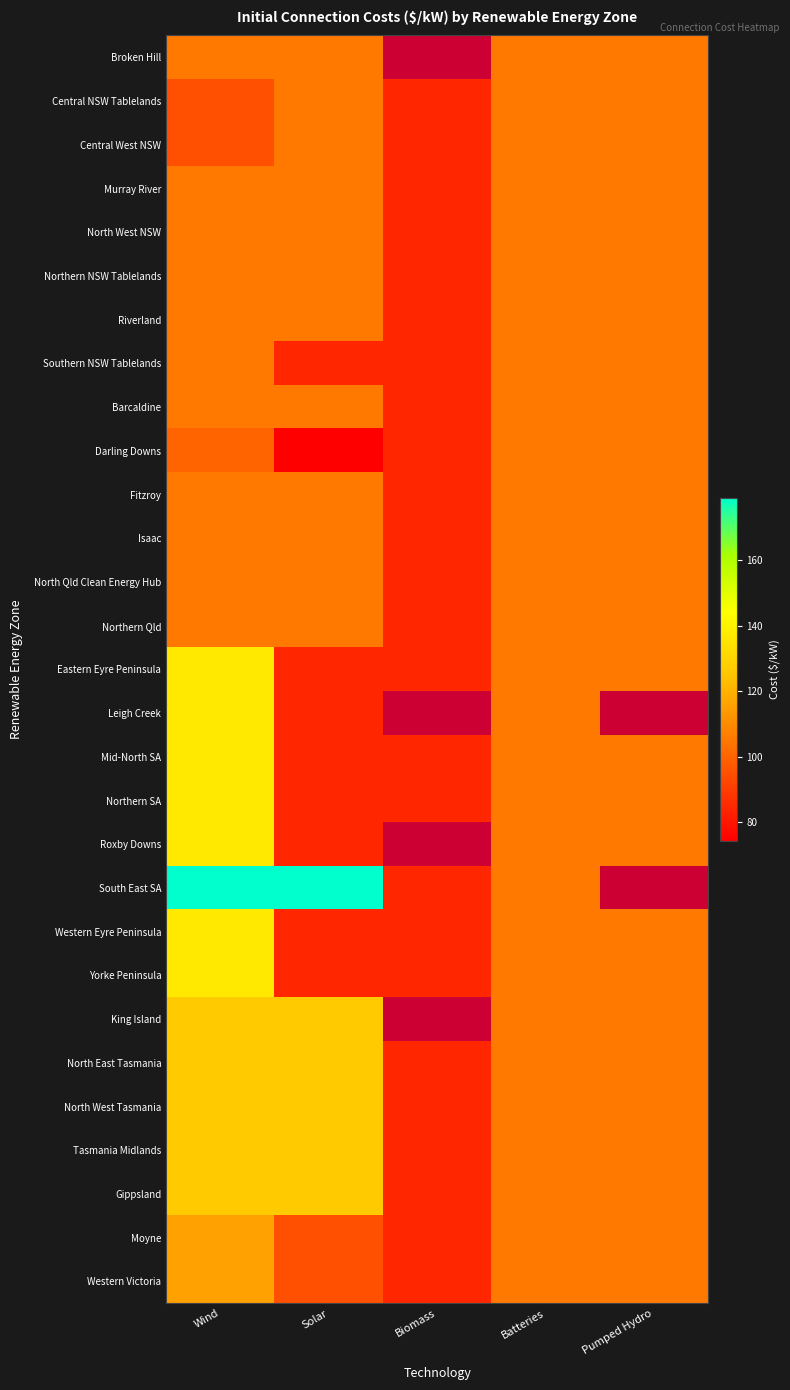

What is the sum of the Isaac values at Batteries and Solar?

210.5